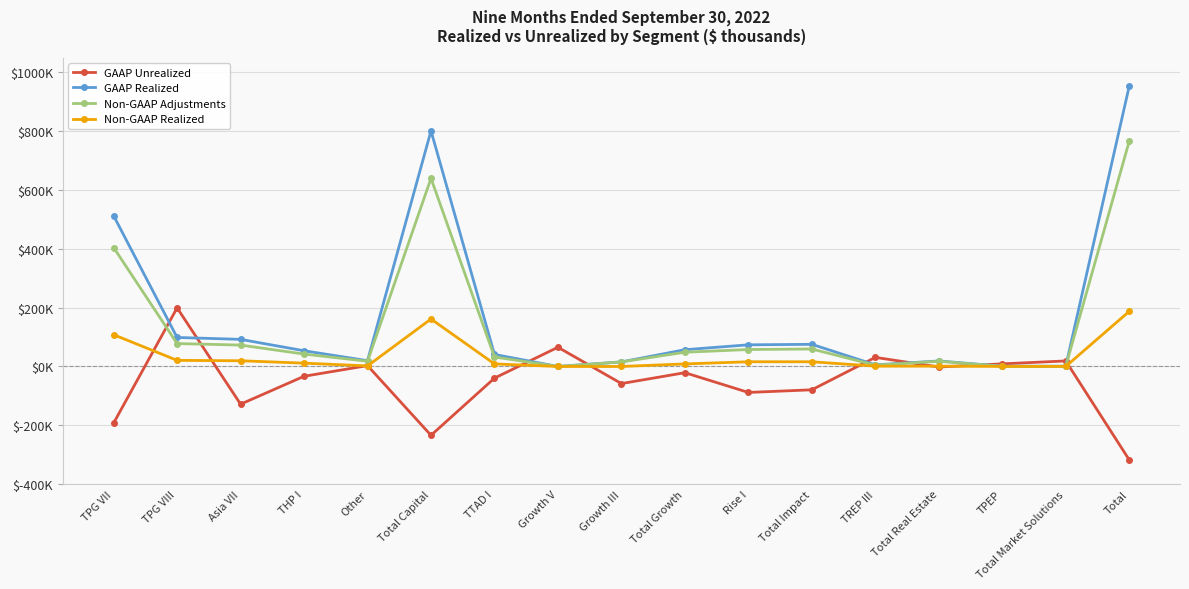

Read the GAAP Unrealized value at Total Impact, to the nearest 100.

-79400